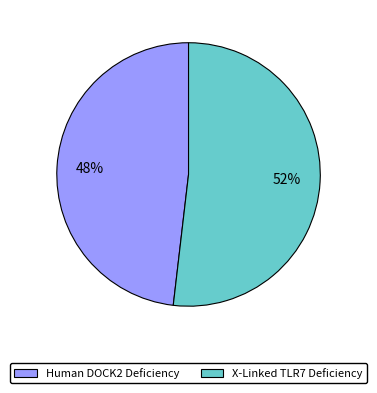

Is there any slice that represents more than half of the pie?

Yes